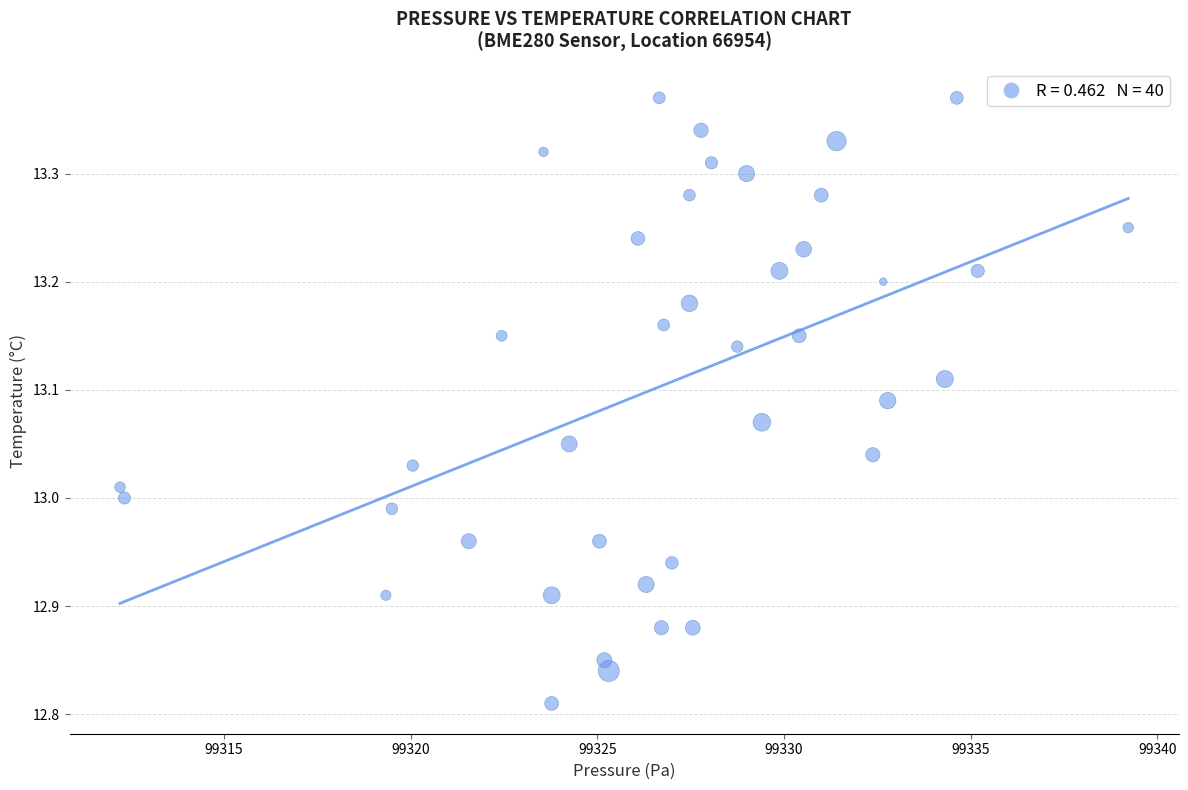

What is the range of Y values (max minus min)?

0.6